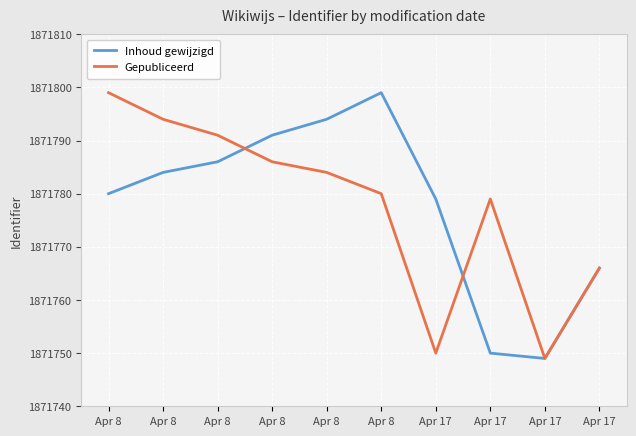

Which category has the highest value in the Gepubliceerd series?

Apr 8